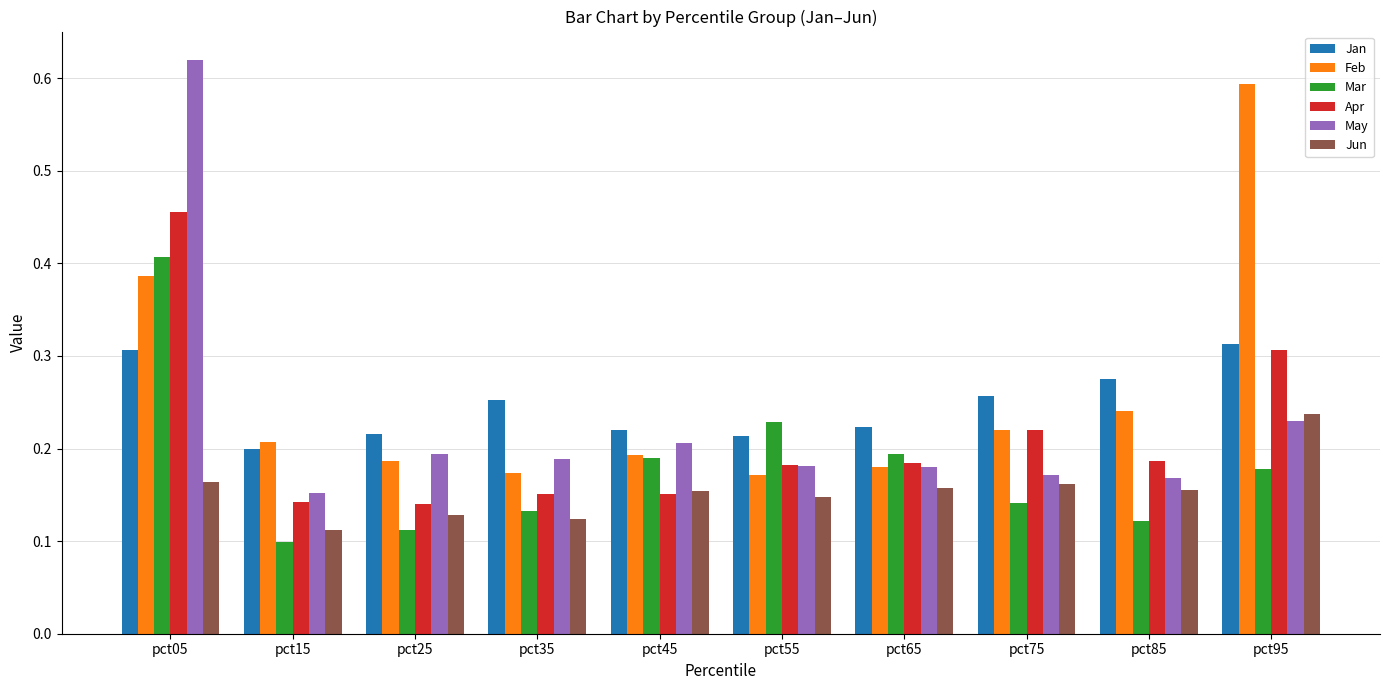

Which series has the widest spread of values?

May